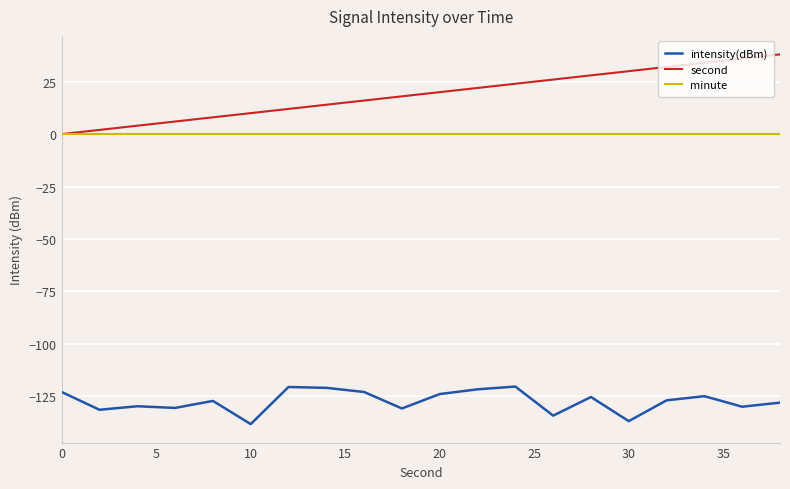

How many lines are shown in the chart?

3